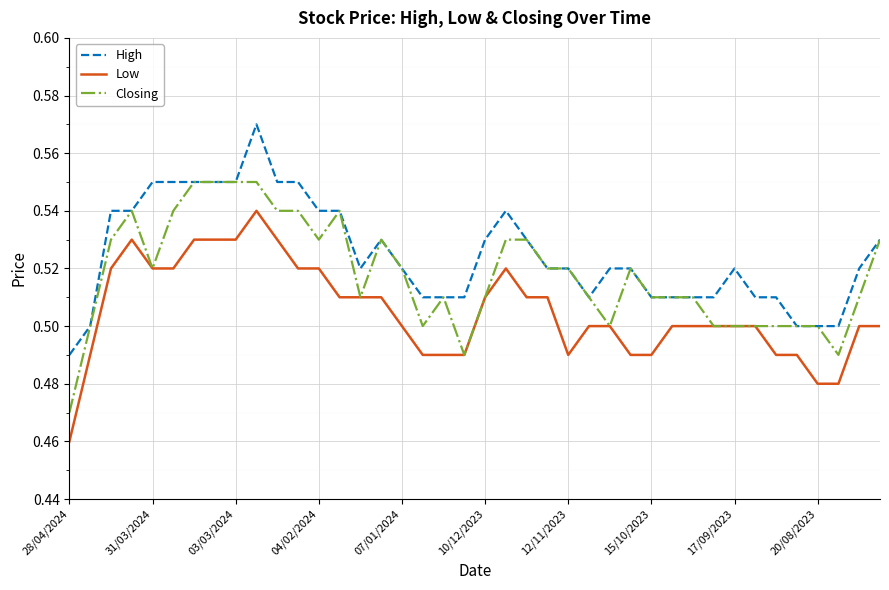

Which series has the largest total across all categories?

High